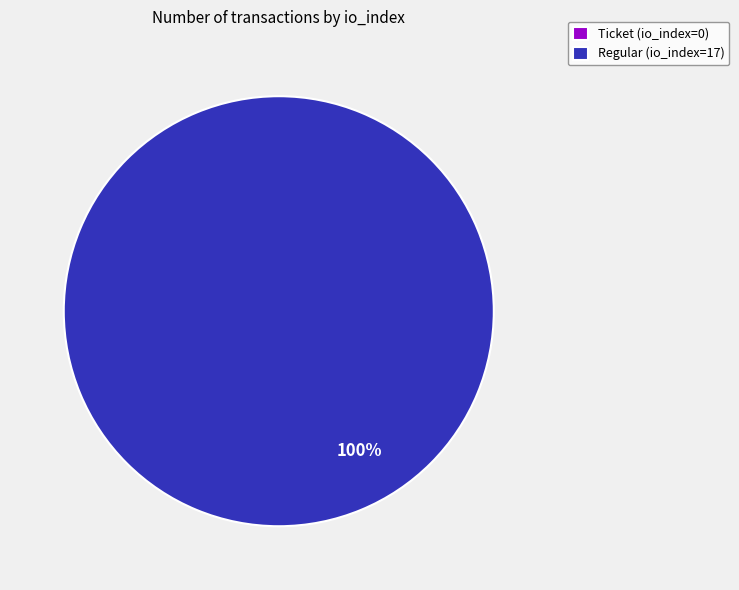

How many segments does this pie chart have?

2